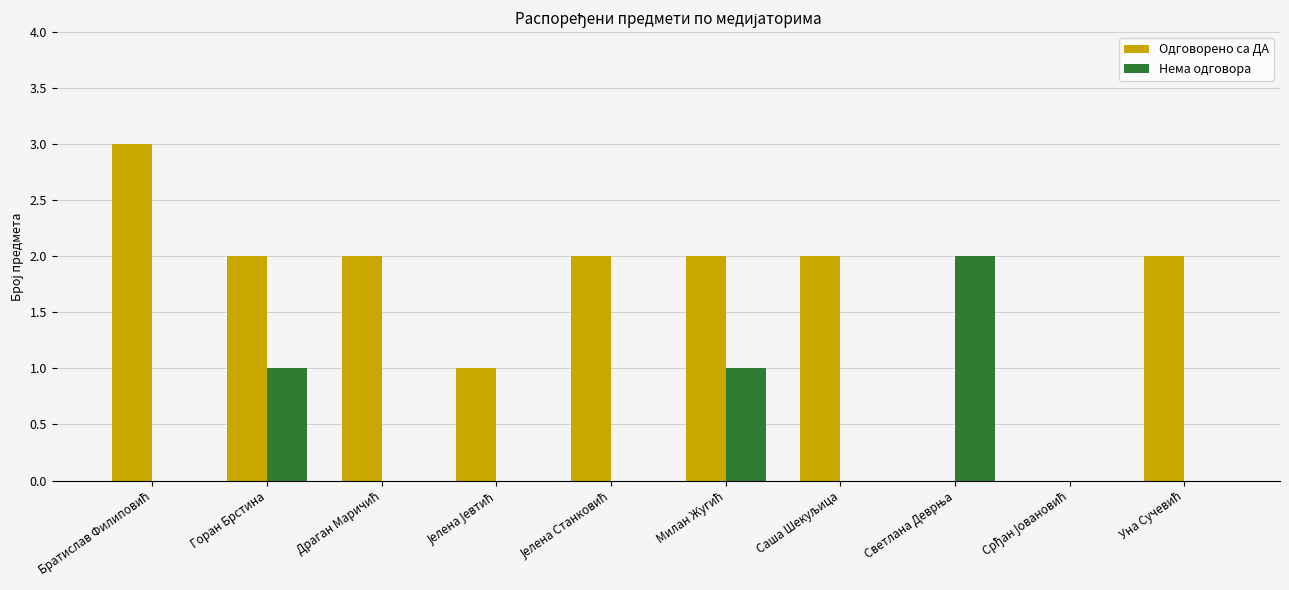

Is it true that Одговорено са ДА equals 3 at Горан Брстина?

False